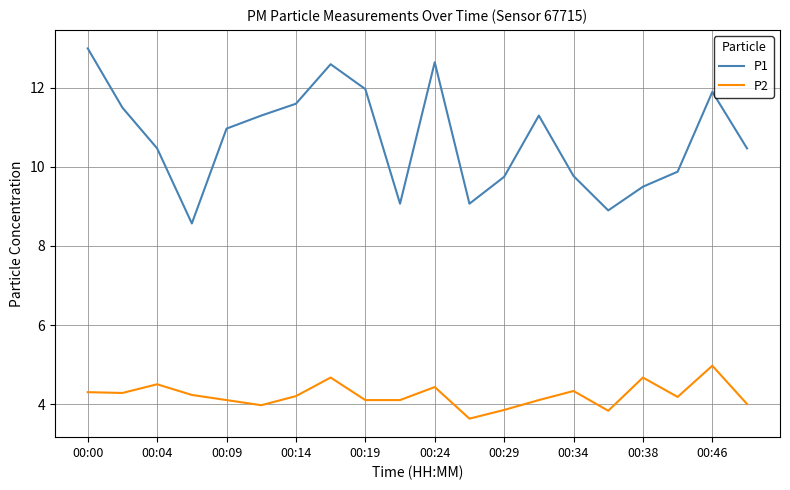

Rank the series by their maximum value, from highest to lowest.

P1, P2